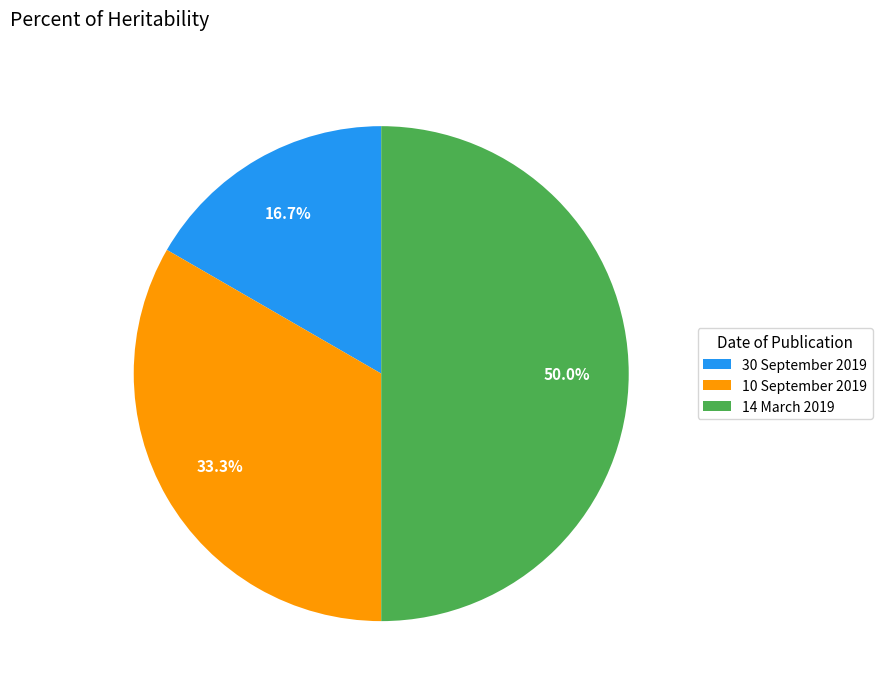

Does 30 September 2019 represent more than half of the total?

No